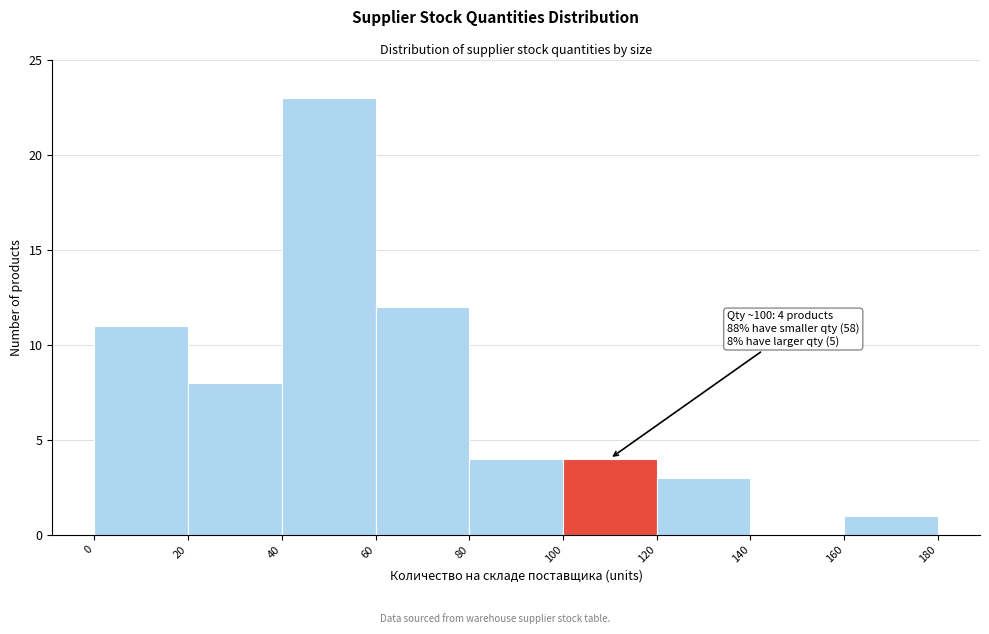

Which range on the x-axis has the tallest bar?

40 to 60